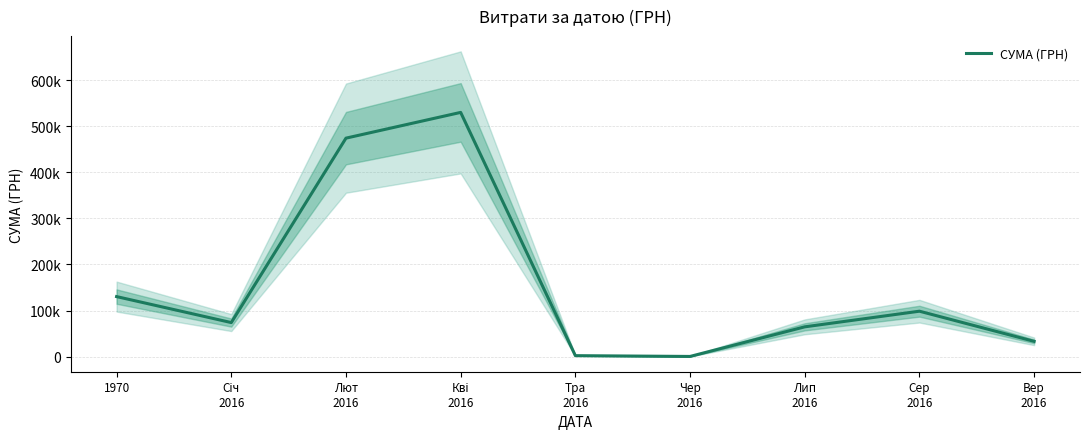

What is the difference between the maximum and second lowest values?

528611.9